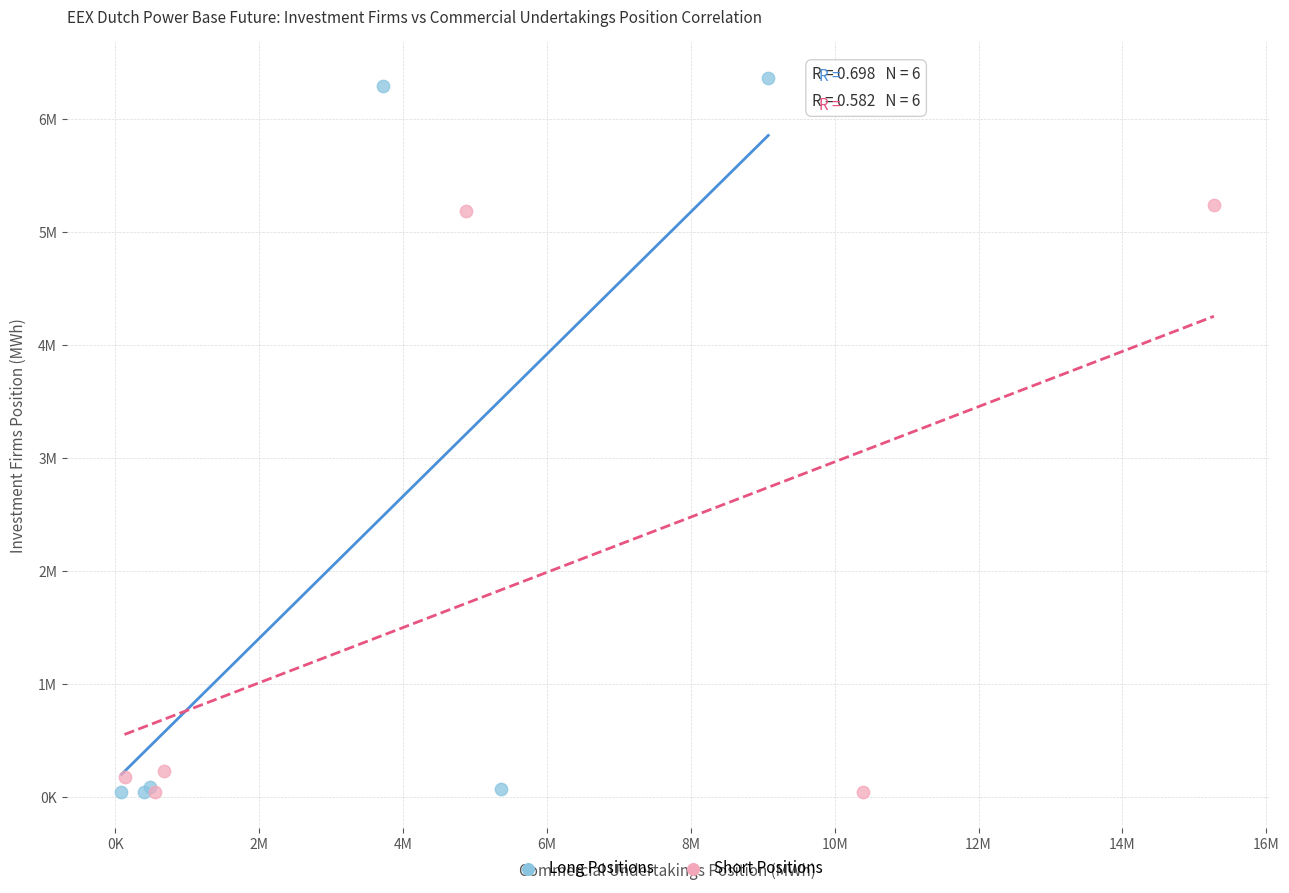

What are all the series names shown in the legend?

Long Positions, Short Positions